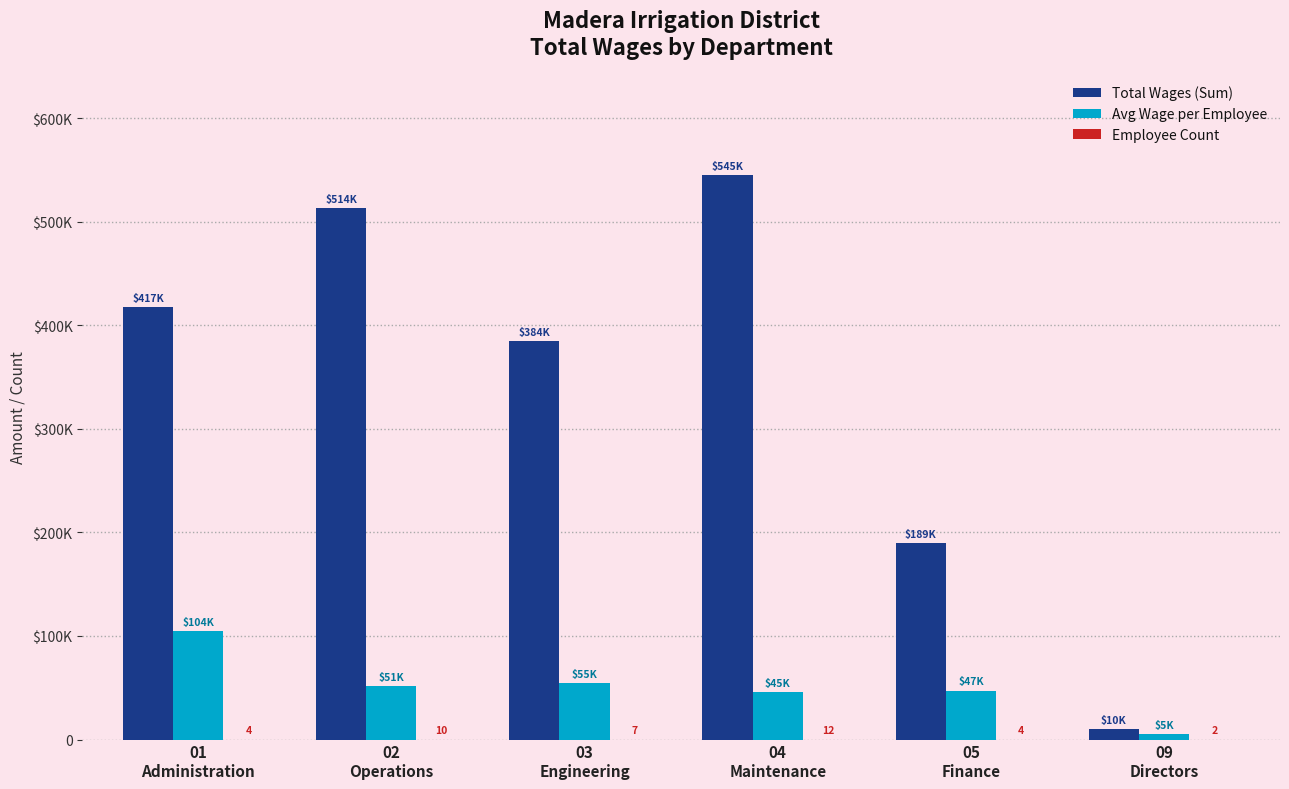

Between 01
Administration and 05
Finance, which is larger?

01
Administration